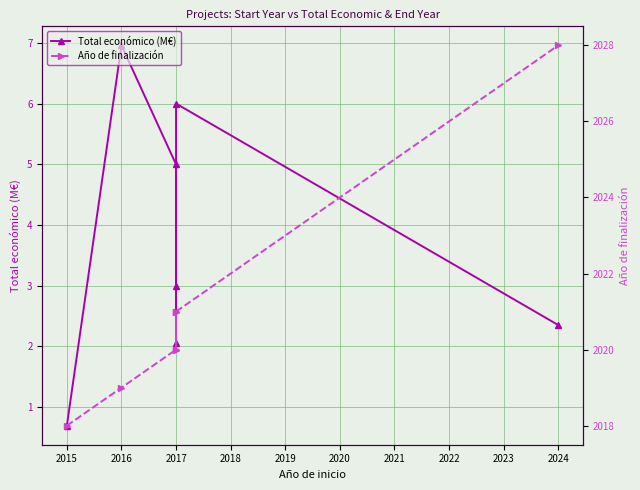

Reading right to left, transcribe all the data shown in this chart.

Total económico (M€): 2.3	6.0	2.1	3.0	5.0	7.0	0.7
Año de finalización: 2028.0	2021.0	2020.0	2021.0	2020.0	2019.0	2018.0